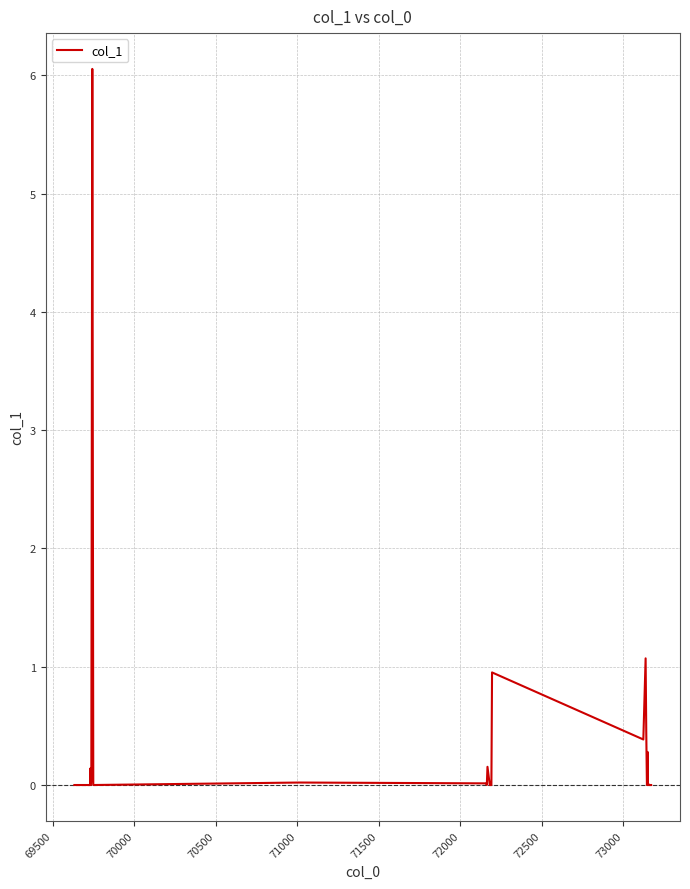

What is the average value?

0.2